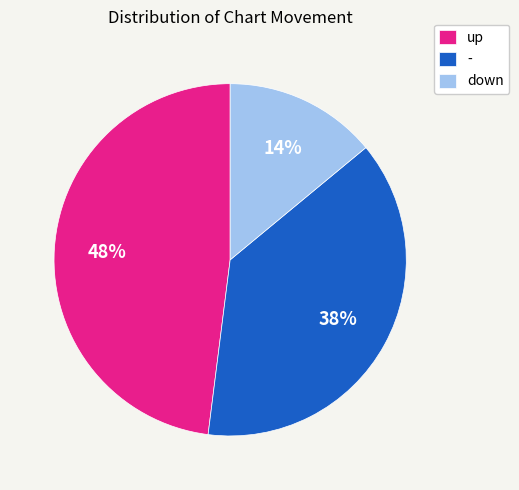

Which slice is the smallest?

down